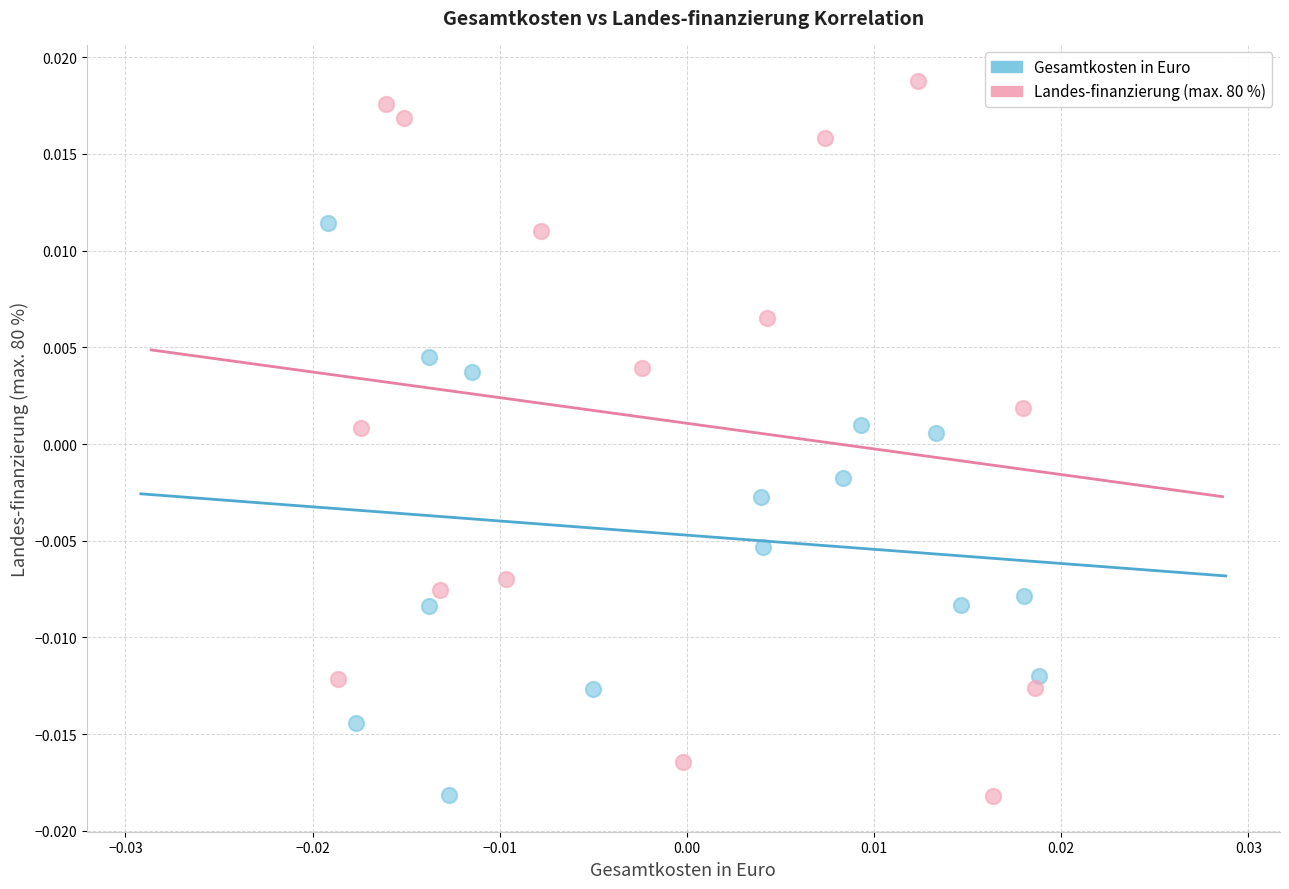

Which series reaches the maximum Y coordinate?

Landes-finanzierung (max. 80 %)